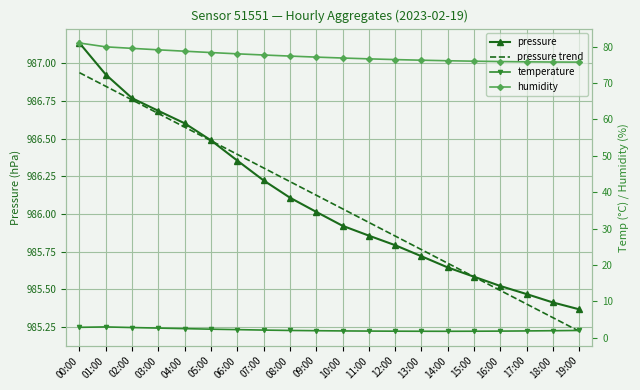

True or false: temperature and humidity intersect in this chart.

False